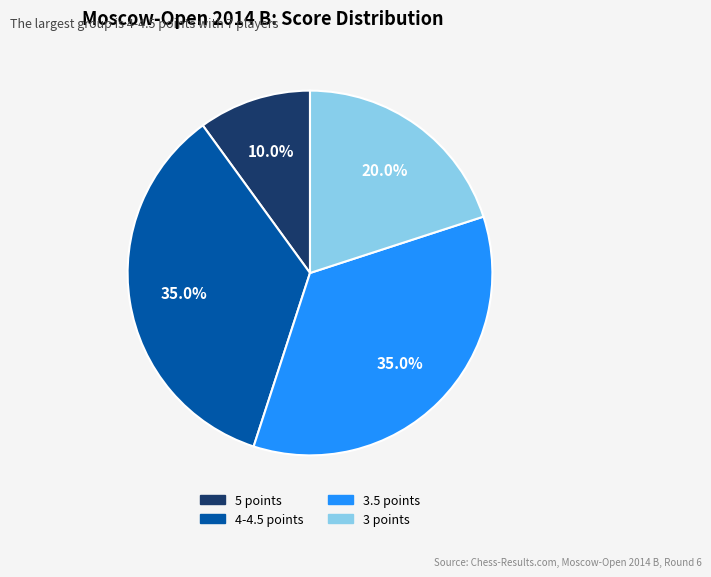

Is there a majority slice in this chart?

No